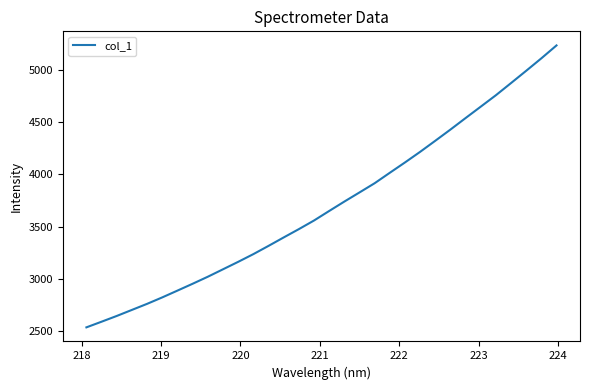

How many lines are shown in the chart?

1